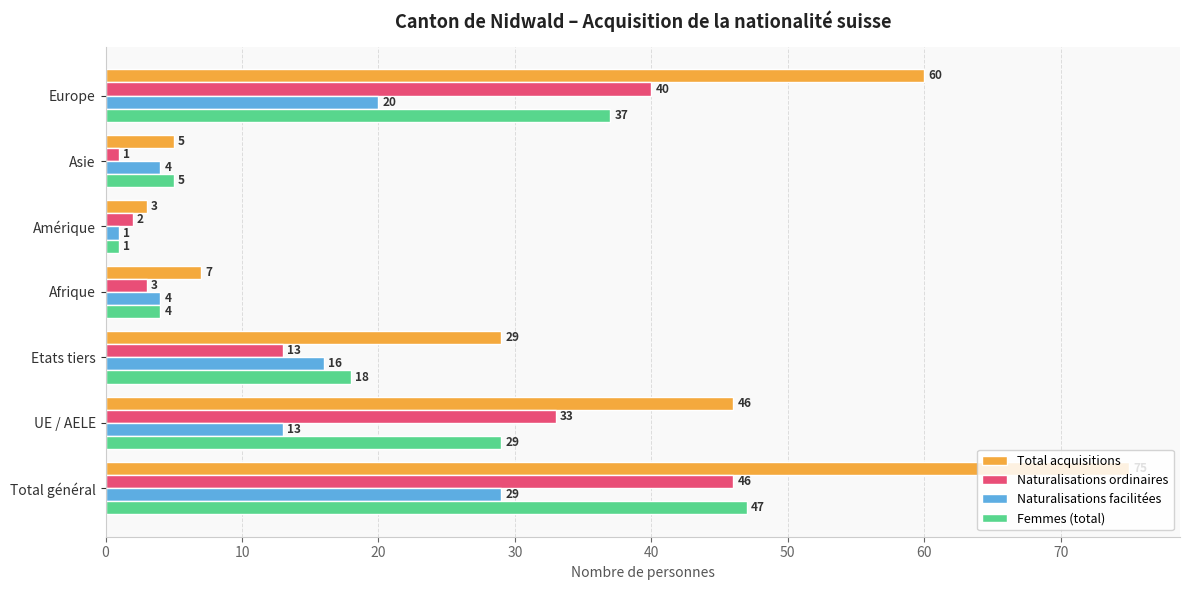

What is the difference between the Naturalisations facilitées values at Asie and Etats tiers?

12